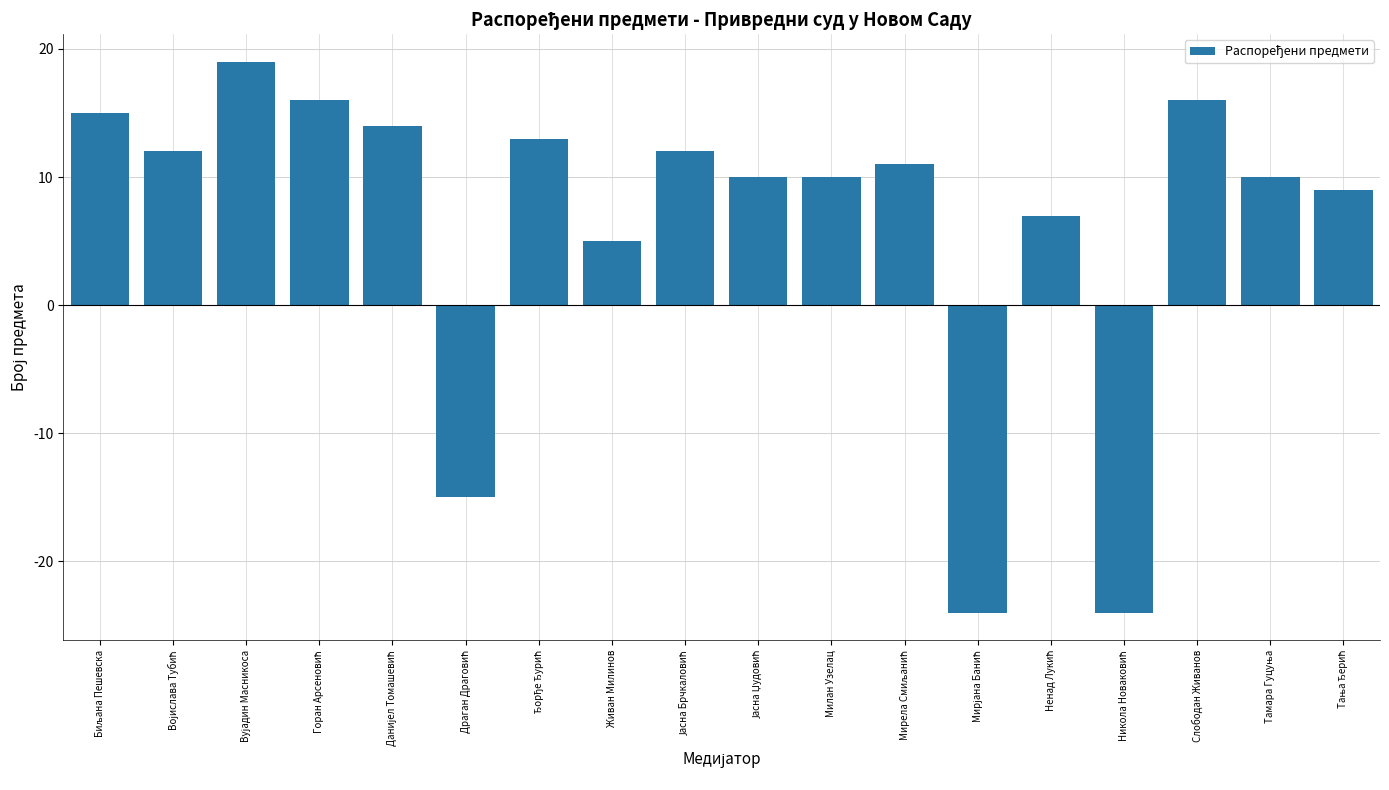

What is the value of the 8th bar from the left?

5